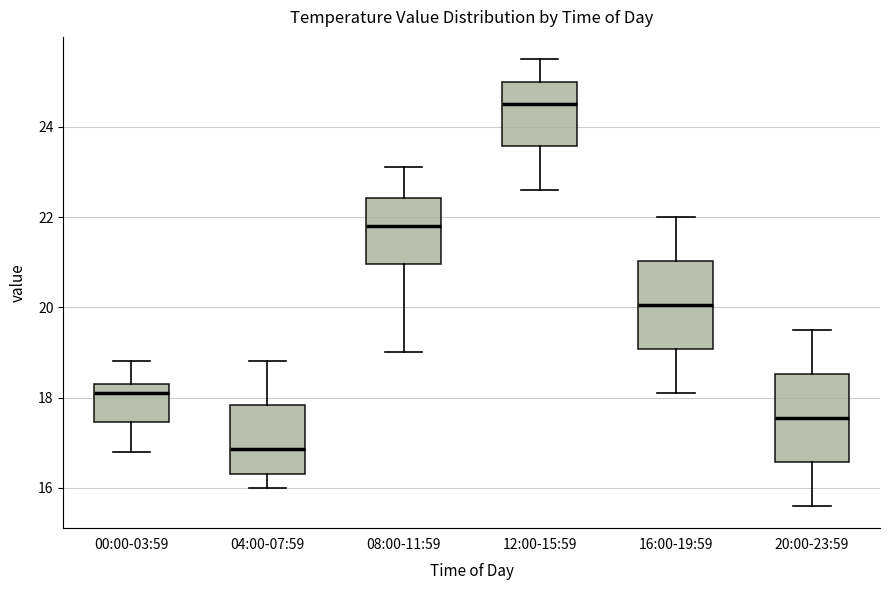

Where is the lower edge of the box for 16:00-19:59 on the y-axis? The values are not printed on the chart, so give them approximately, as read against the axis.

19.0